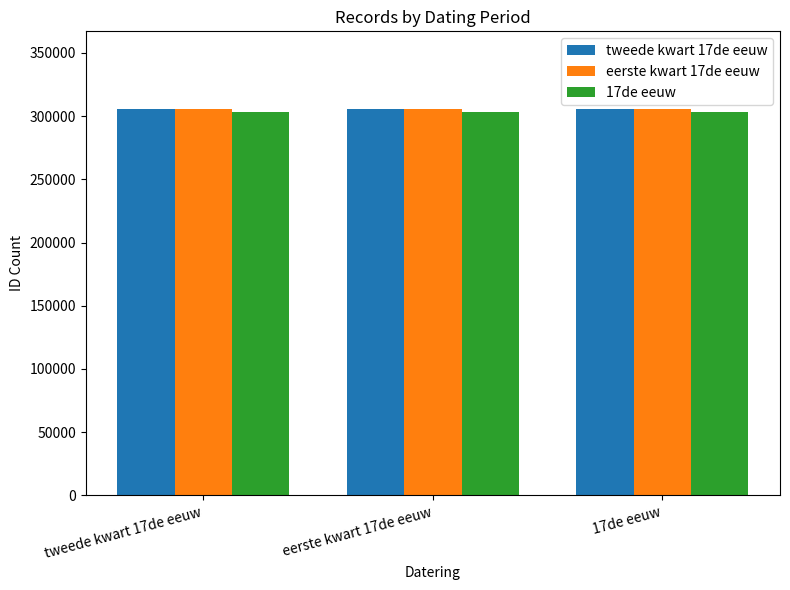

What is the label of the 1st bar from the right?

17de eeuw